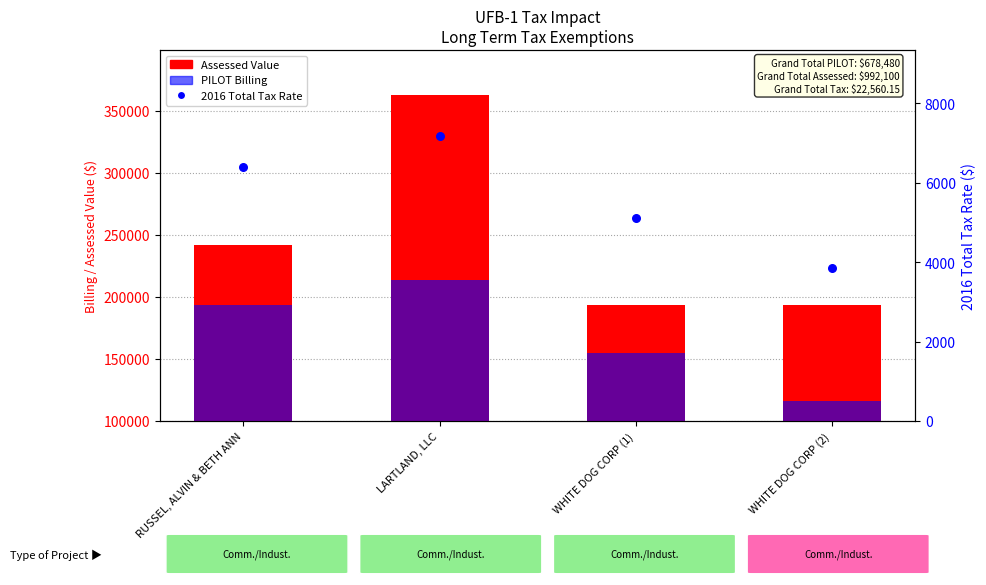

Is the value of PILOT Billing at WHITE DOG CORP (2) greater than the value of 2016 Total Tax Rate at LARTLAND, LLC?

Yes